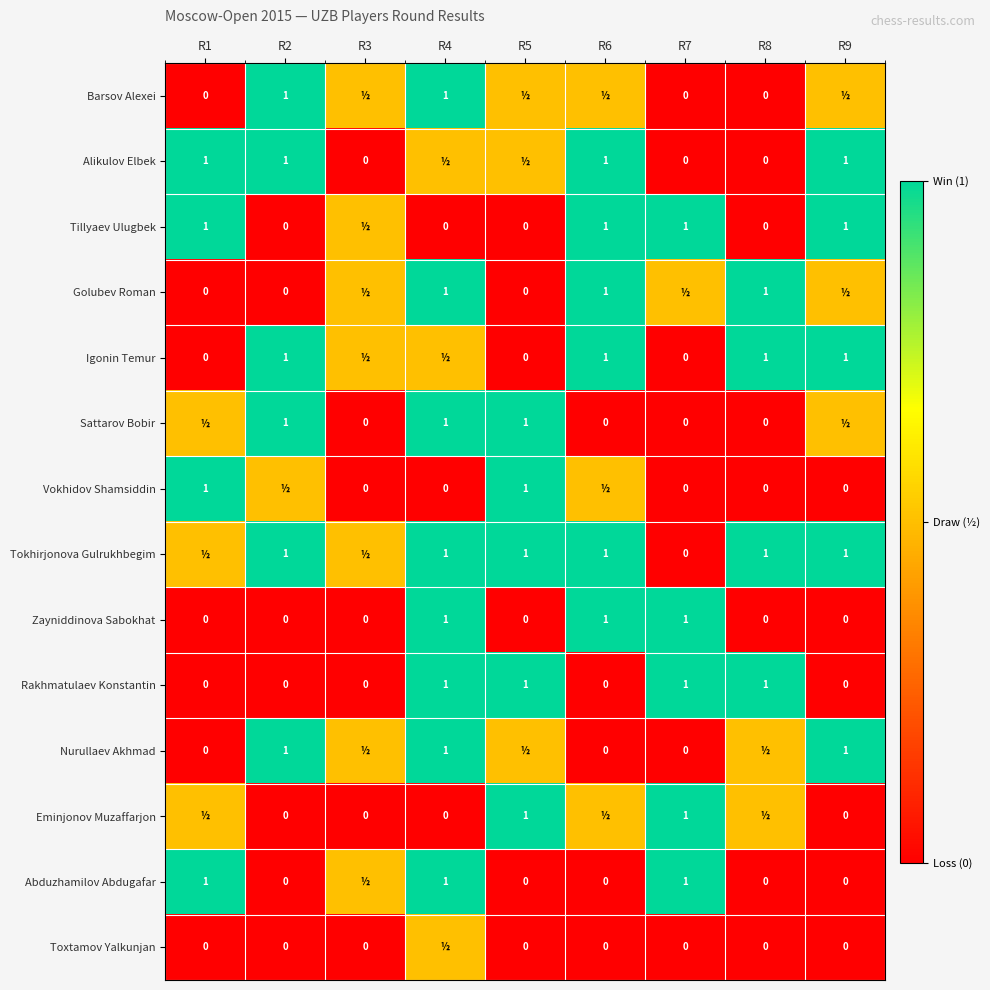

What is the difference between the Rakhmatulaev Konstantin values at R4 and R2?

1.0